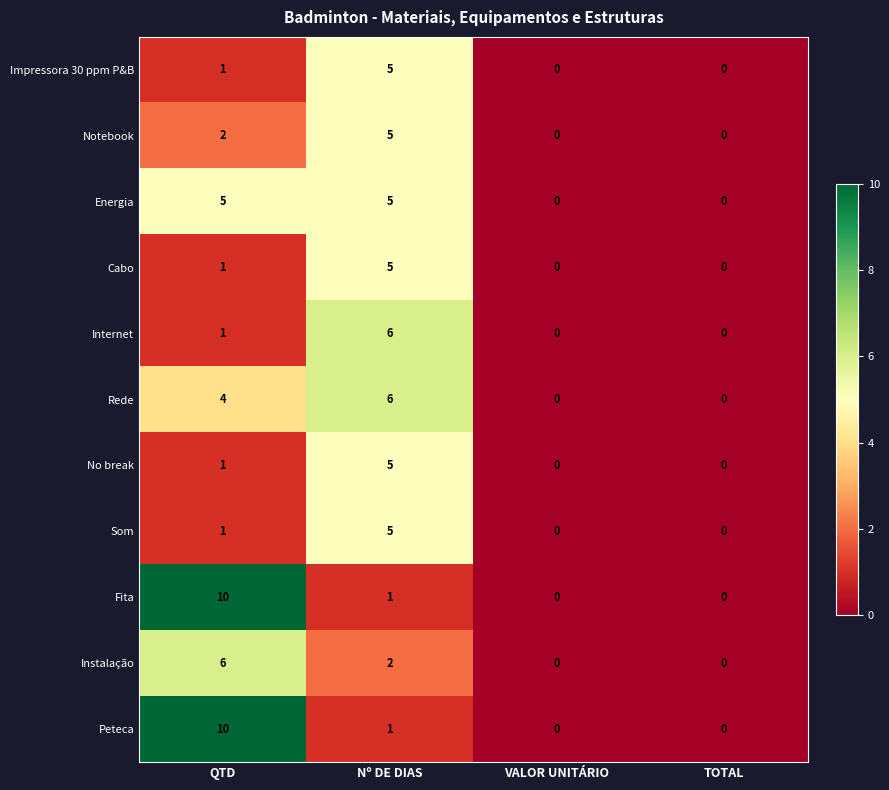

Count the Fita values in the range 0 to 10.

4